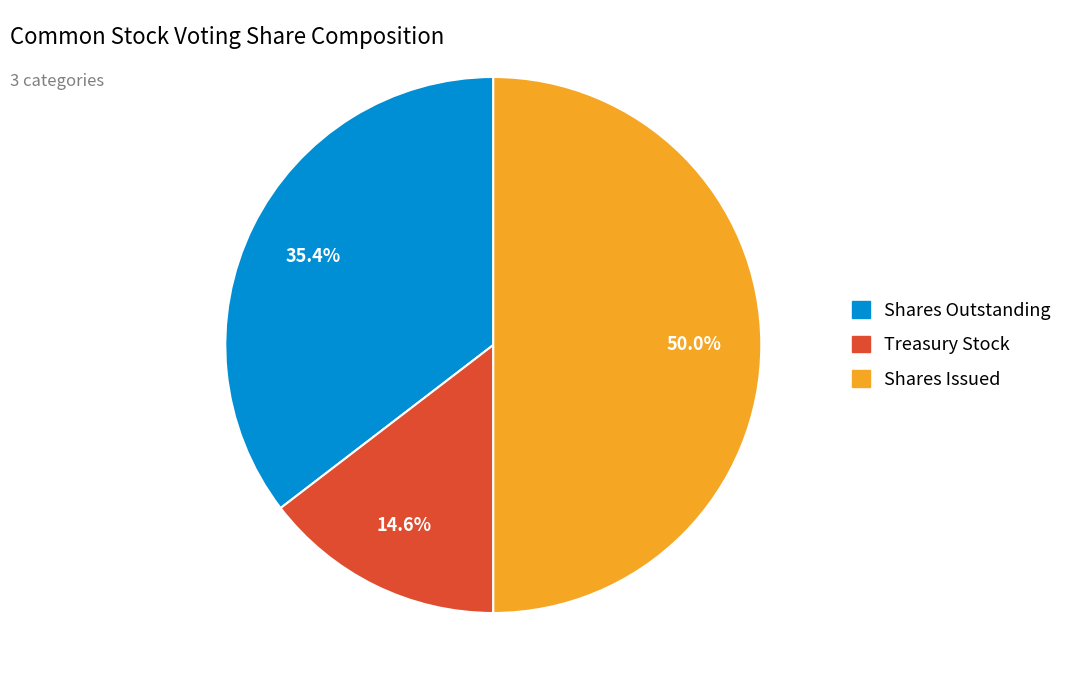

What is the largest slice in the pie chart?

Shares Issued